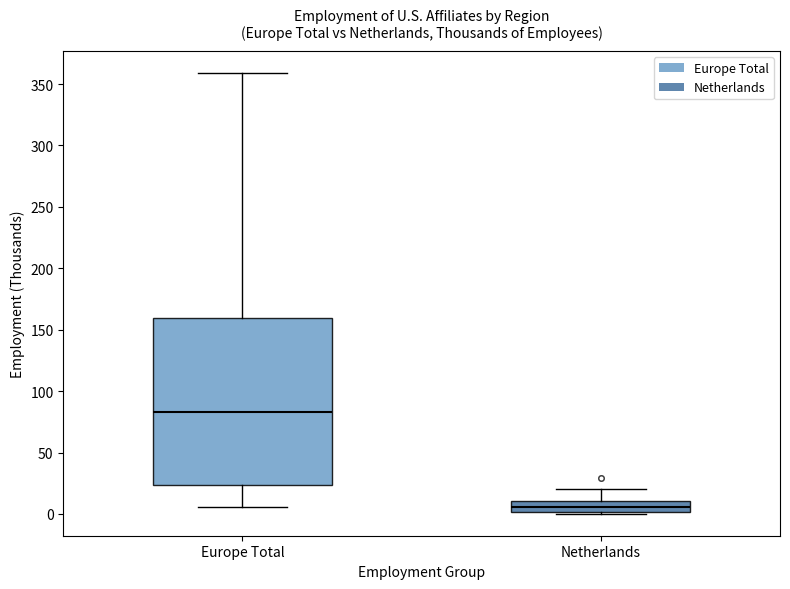

Which box's median line is the highest?

Europe Total